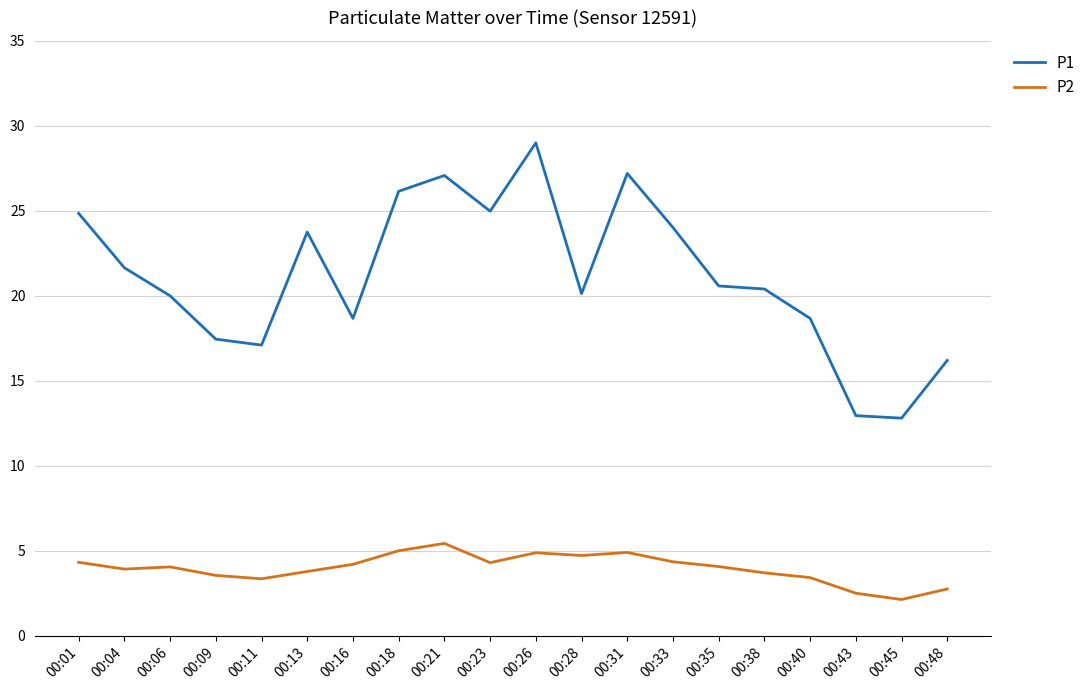

True or false: P2 and P1 intersect in this chart.

False